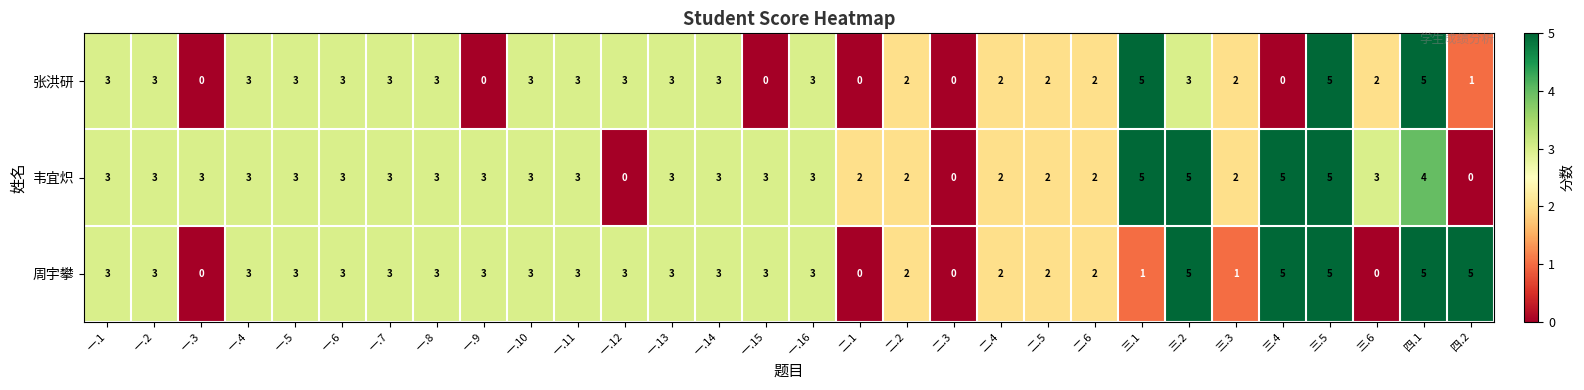

True or false: 韦宜炽 has a value of 3 at 一.7.

True